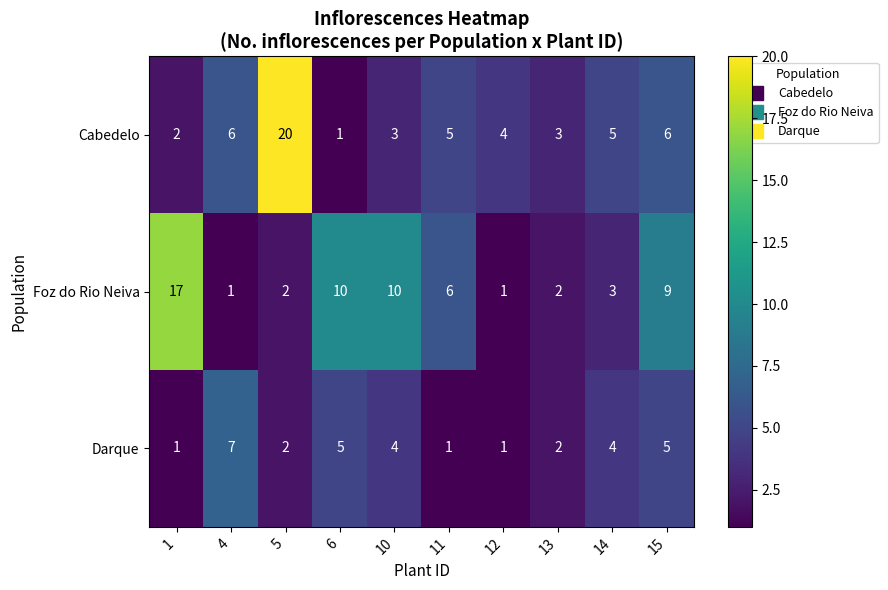

True or false: Foz do Rio Neiva has a value of 2 at 5.

True